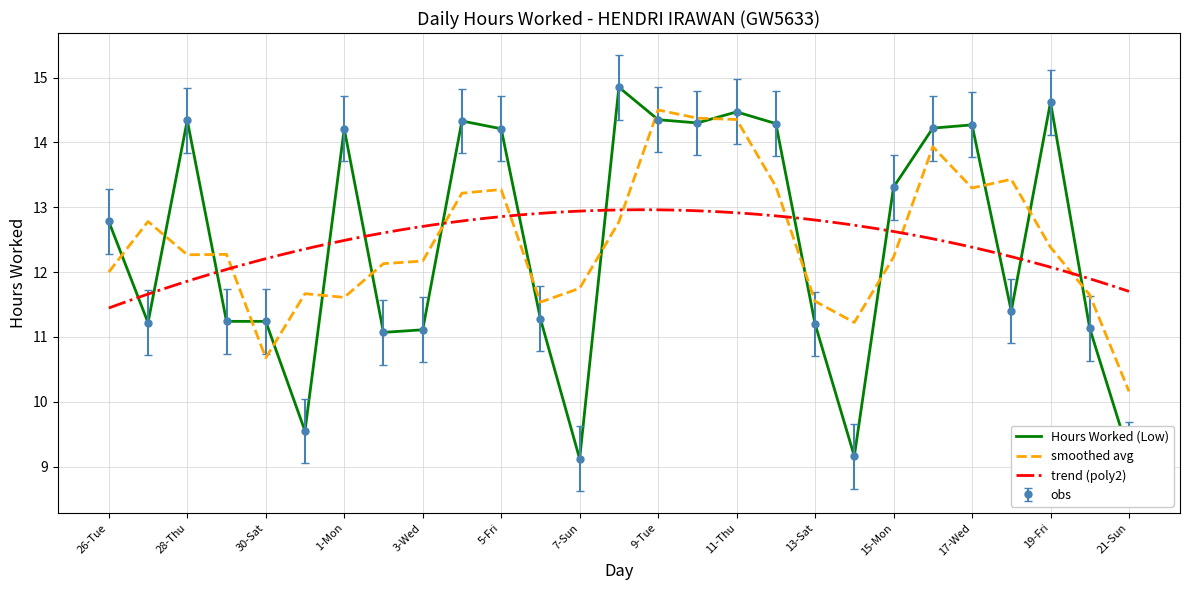

What is the change in value from 6-Sat to 19-Fri?

+3.3